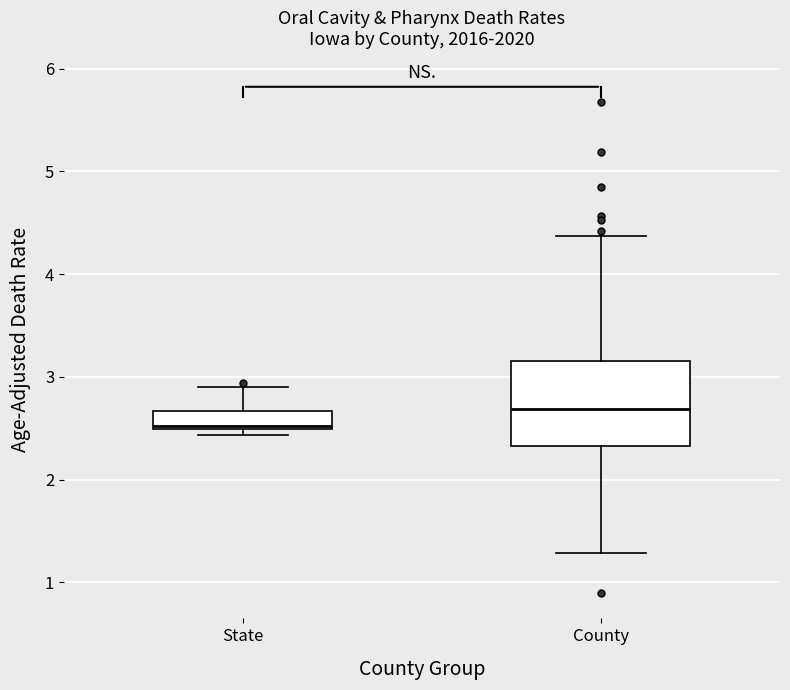

Which box has the lowest median line?

State